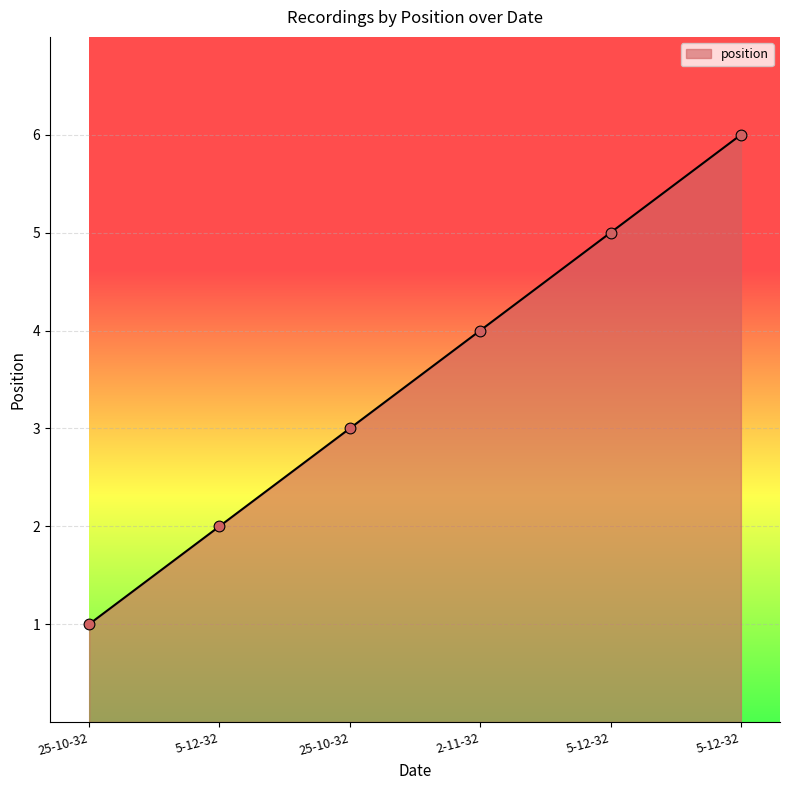

How many values are below 4?

3